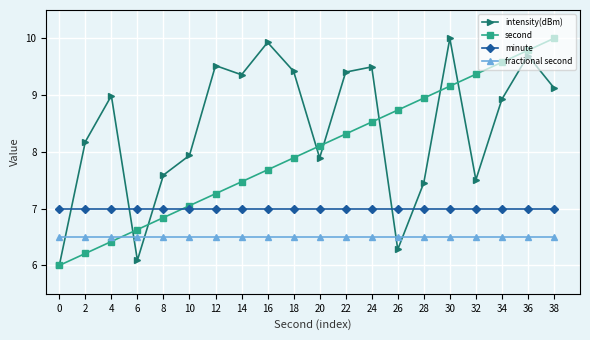

Reading right to left, extract all data points from this chart.

intensity(dBm): 38=9.1	36=9.7	34=8.9	32=7.5	30=10.0	28=7.5	26=6.3	24=9.5	22=9.4	20=7.9	18=9.4	16=9.9	14=9.4	12=9.5	10=7.9	8=7.6	6=6.1	4=9.0	2=8.2	0=6.0
second: 38=10.0	36=9.8	34=9.6	32=9.4	30=9.2	28=8.9	26=8.7	24=8.5	22=8.3	20=8.1	18=7.9	16=7.7	14=7.5	12=7.3	10=7.1	8=6.8	6=6.6	4=6.4	2=6.2	0=6.0
minute: 38=7.0	36=7.0	34=7.0	32=7.0	30=7.0	28=7.0	26=7.0	24=7.0	22=7.0	20=7.0	18=7.0	16=7.0	14=7.0	12=7.0	10=7.0	8=7.0	6=7.0	4=7.0	2=7.0	0=7.0
fractional second: 38=6.5	36=6.5	34=6.5	32=6.5	30=6.5	28=6.5	26=6.5	24=6.5	22=6.5	20=6.5	18=6.5	16=6.5	14=6.5	12=6.5	10=6.5	8=6.5	6=6.5	4=6.5	2=6.5	0=6.5